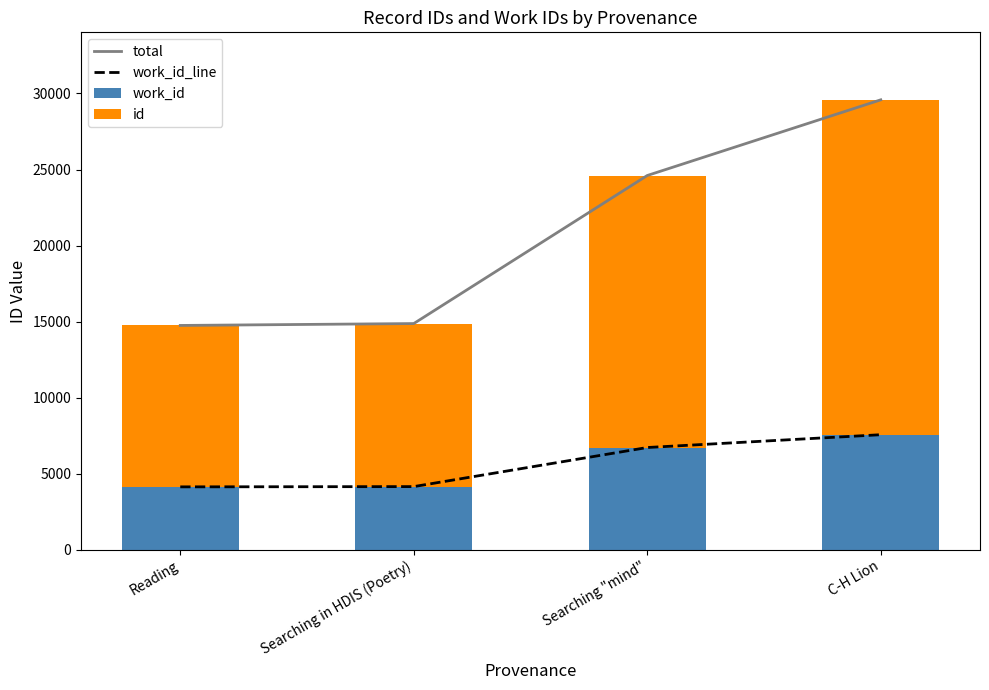

What is the difference between the second highest and second lowest values in the id series?

7165